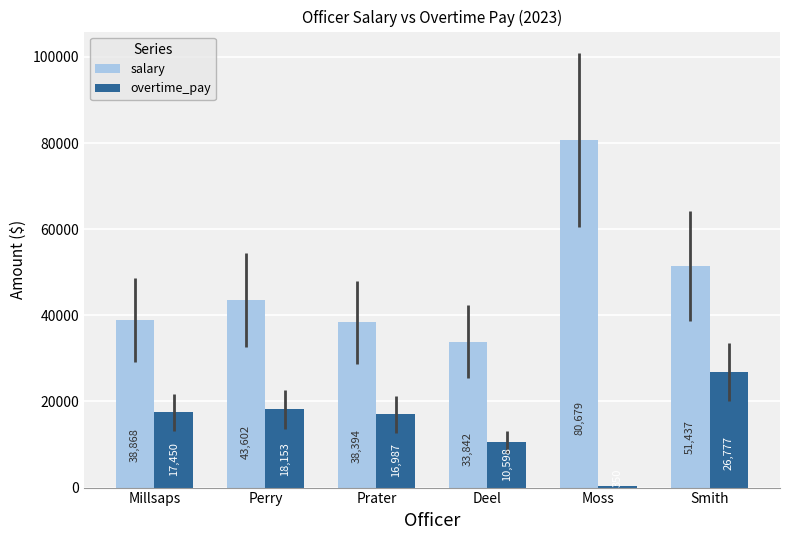

What is the label of the 3rd bar from the right?

Deel